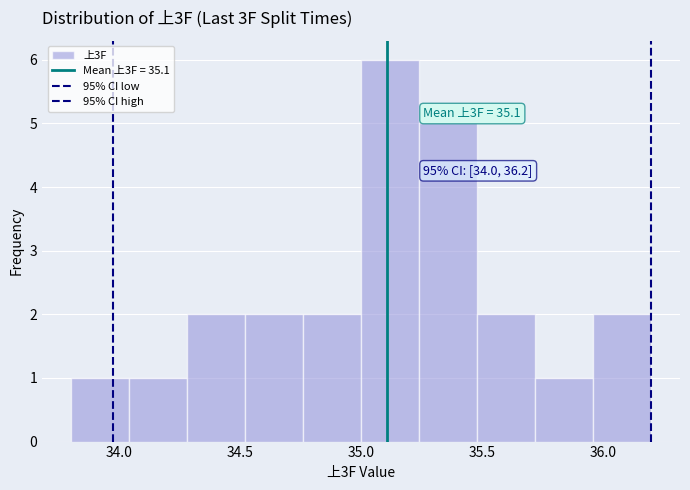

Over which range of the x-axis is the bar tallest?

35.00 to 35.24